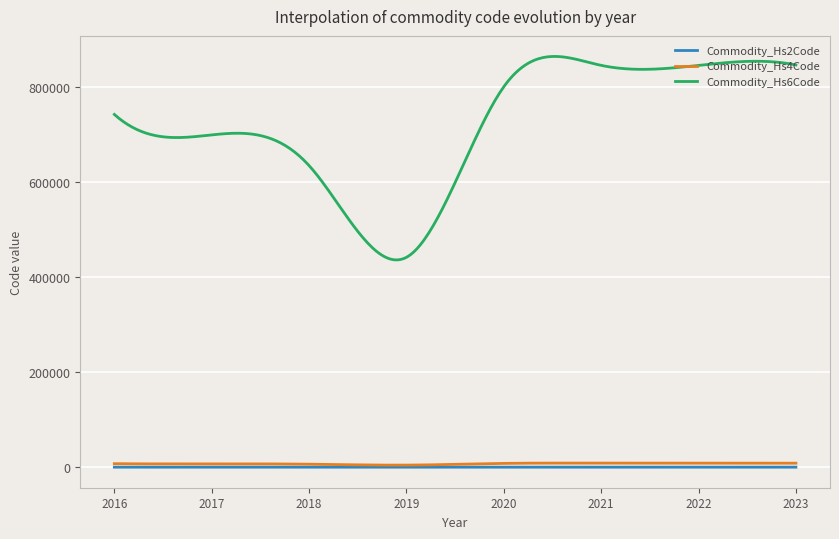

What is the maximum value shown in the chart?

863215.7